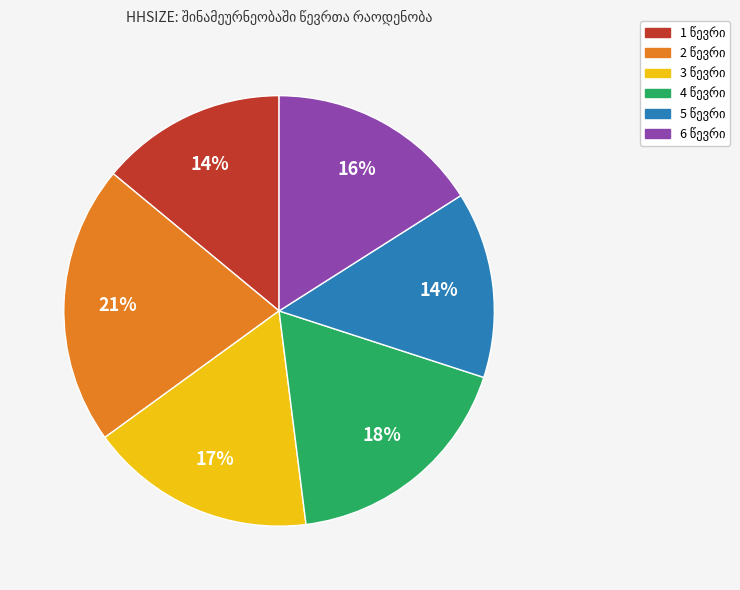

To the nearest percent, what portion does 1 represent?

14%